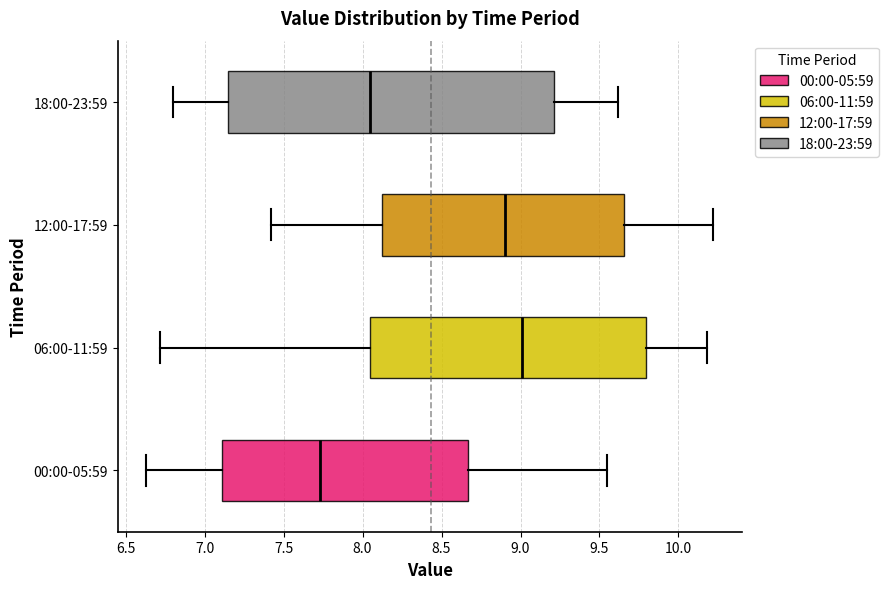

Where does the median line of the box for 12:00-17:59 sit on the x-axis? The values are not printed on the chart, so give them approximately, as read against the axis.

8.90